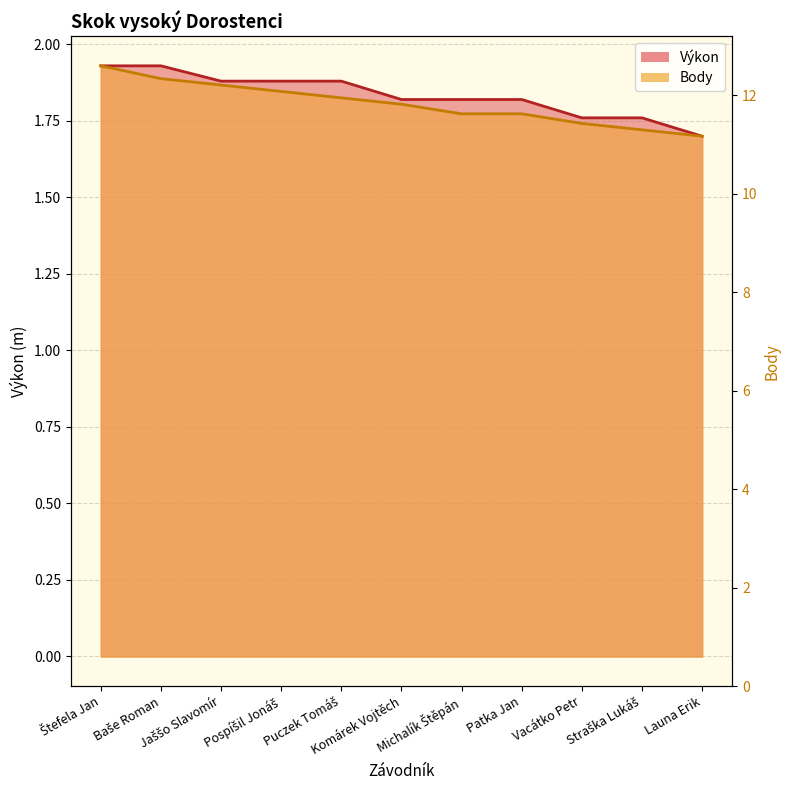

What are all the series names shown in the legend?

Výkon, Body